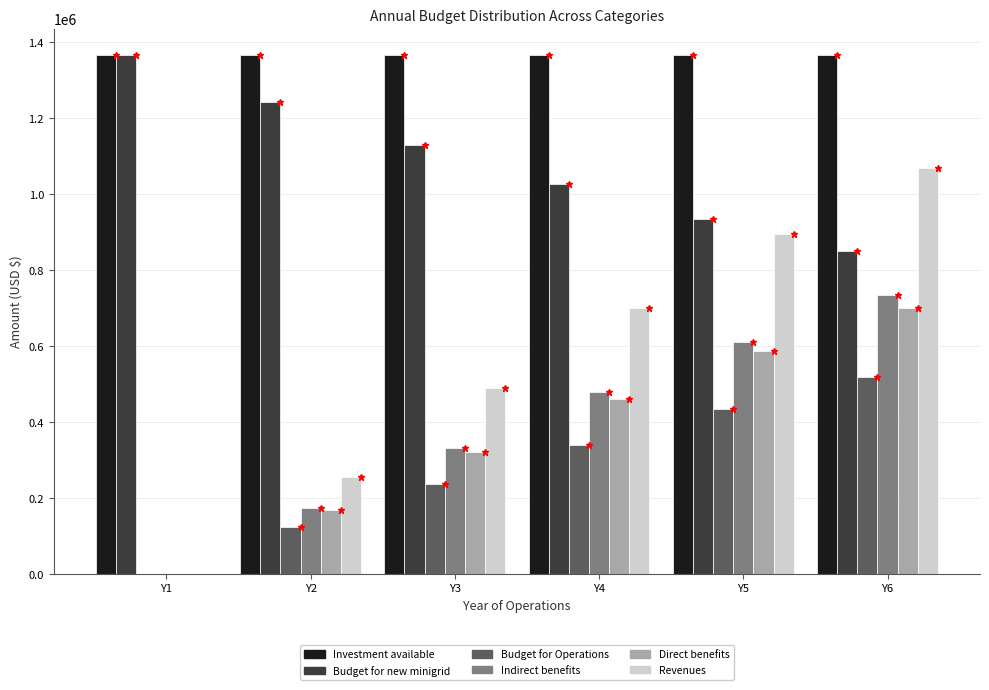

What is the highest value of the Budget for Operations series?

518600.7